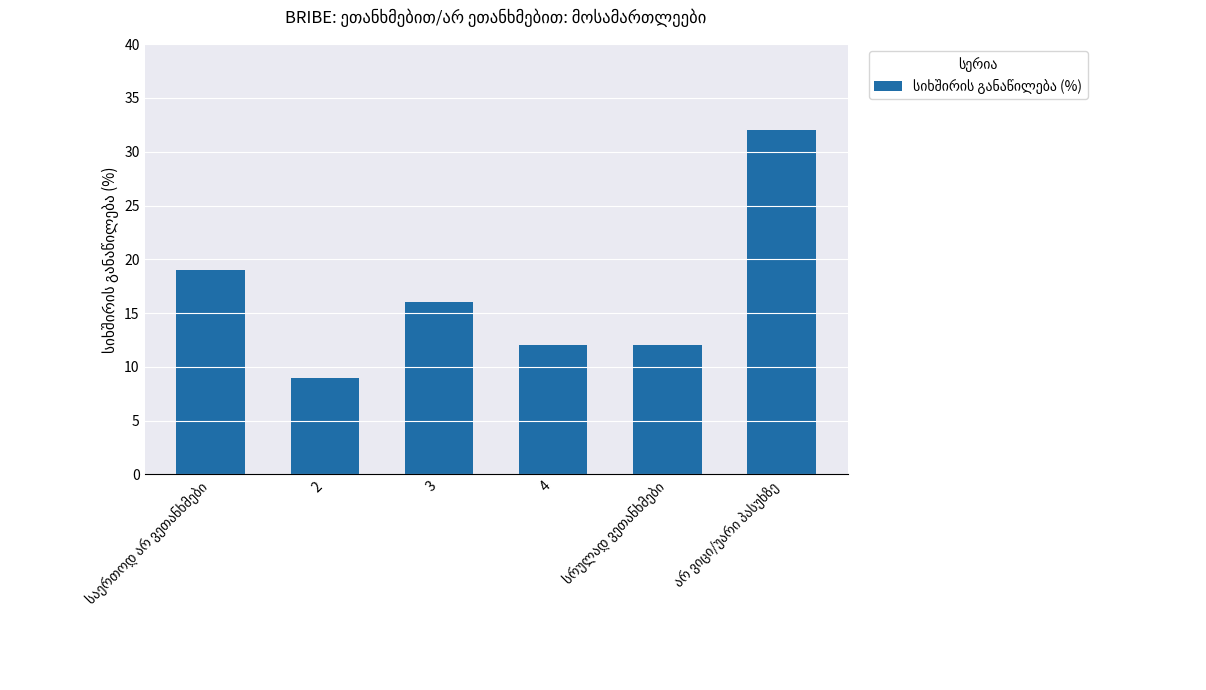

Are the bars grouped side by side (vs. stacked)?

No